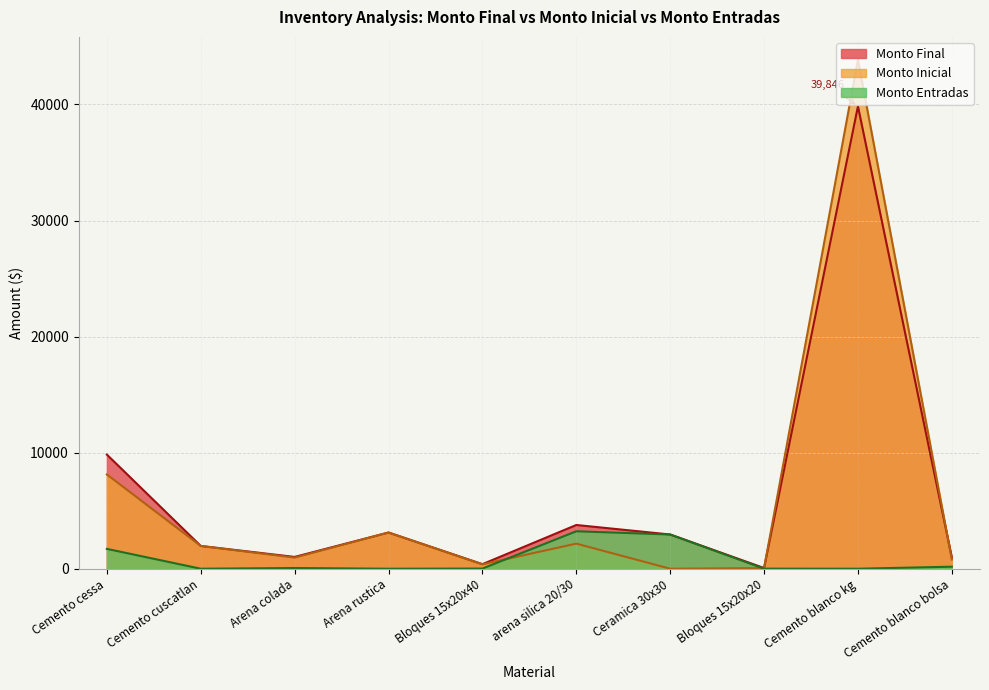

At which category does the chart reach its minimum across all series?

Cemento cuscatlan